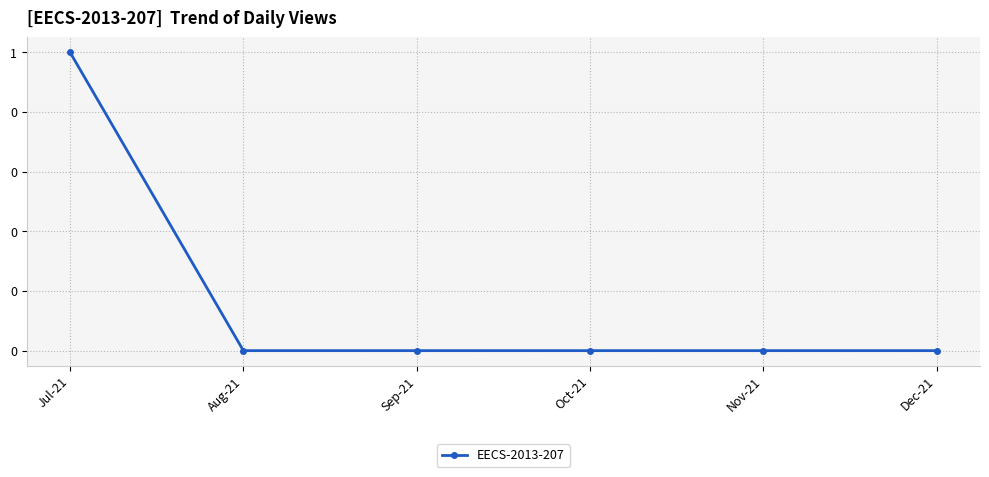

At which label is the value closest to 0?

Aug-21